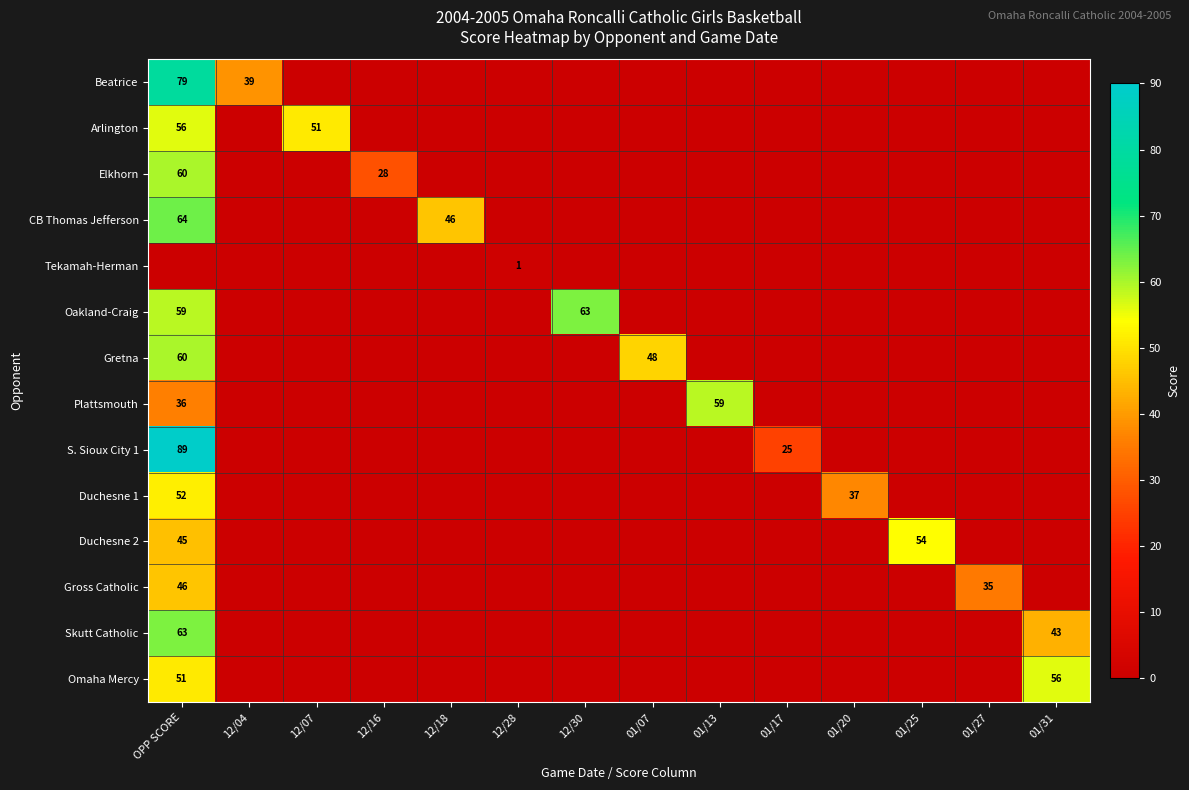

What is the total value across all series at OPP SCORE?

760